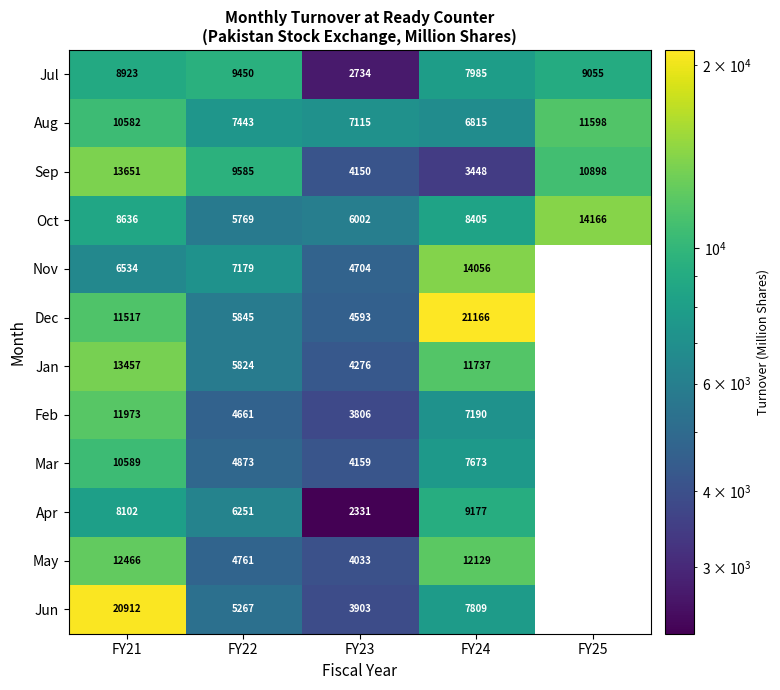

True or false: Apr has a value of 5282.4 at FY24.

False